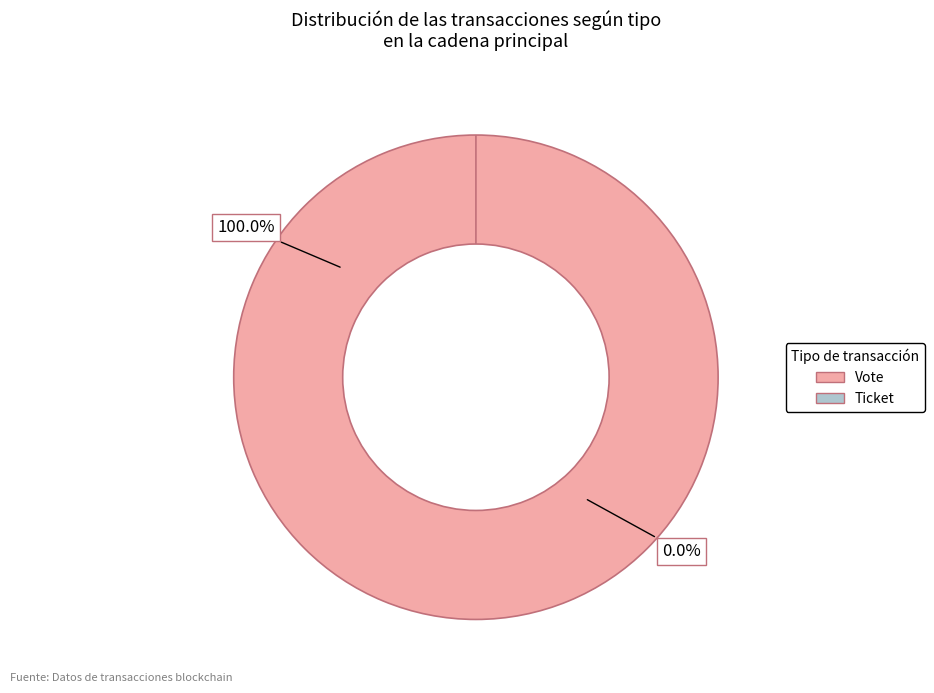

To the nearest percent, what percentage of the pie is Vote?

100%